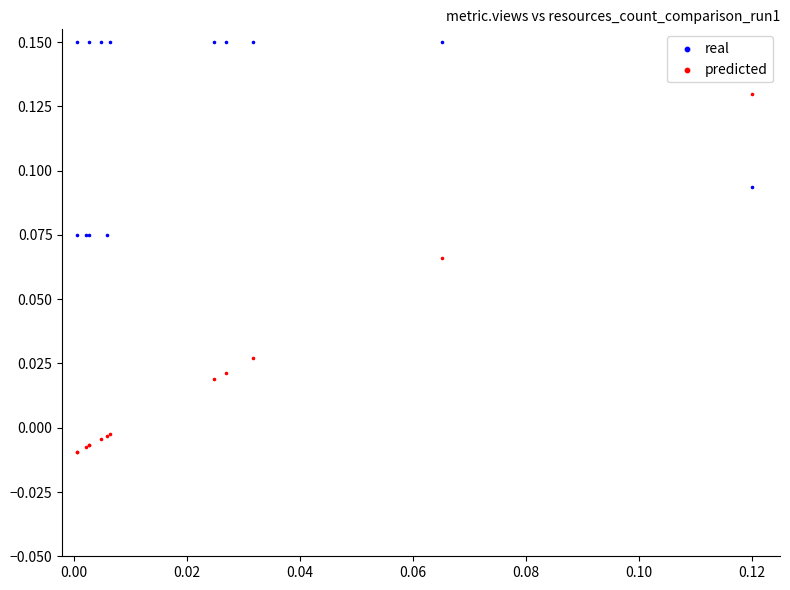

Which series reaches the maximum Y coordinate?

real